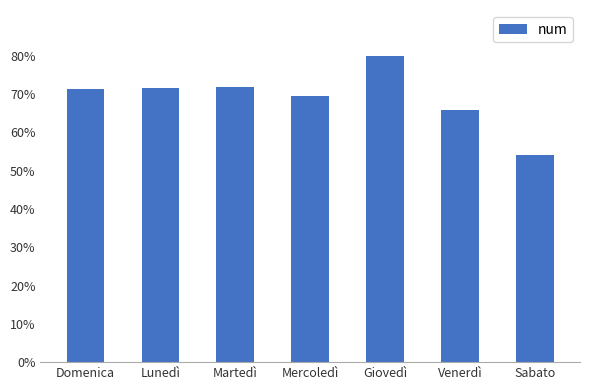

Rank the categories by value from highest to lowest.

Giovedì, Martedì, Lunedì, Domenica, Mercoledì, Venerdì, Sabato